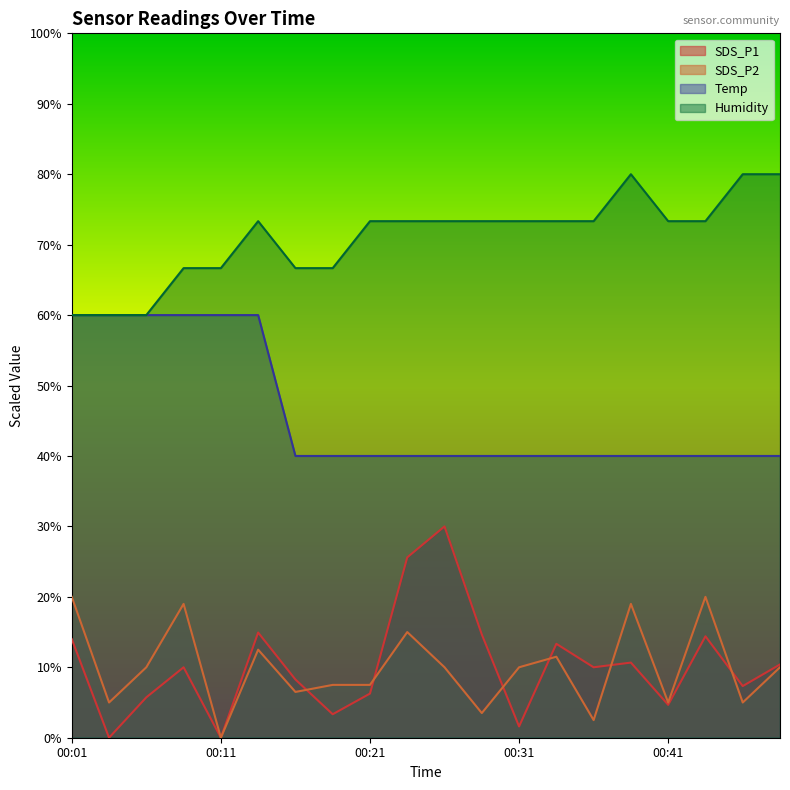

True or false: SDS_P1 has a value of 3.8 at 00:38.

False